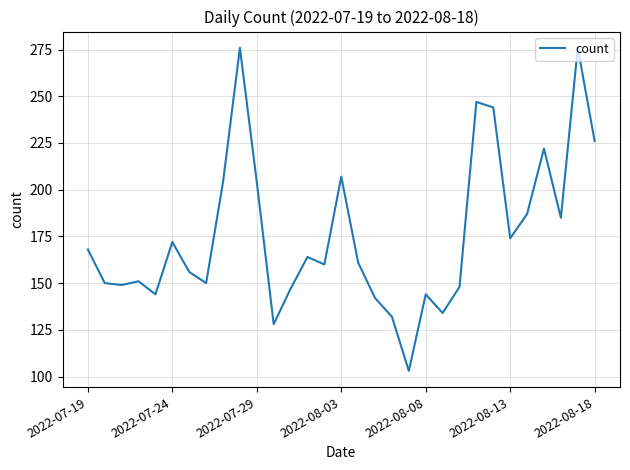

Reading left to right, transcribe all the data shown in this chart.

168	150	149	151	144	172	156	150	204	276	204	128	147	164	160	207	161	142	132	103	144	134	148	247	244	174	187	222	185	276	226